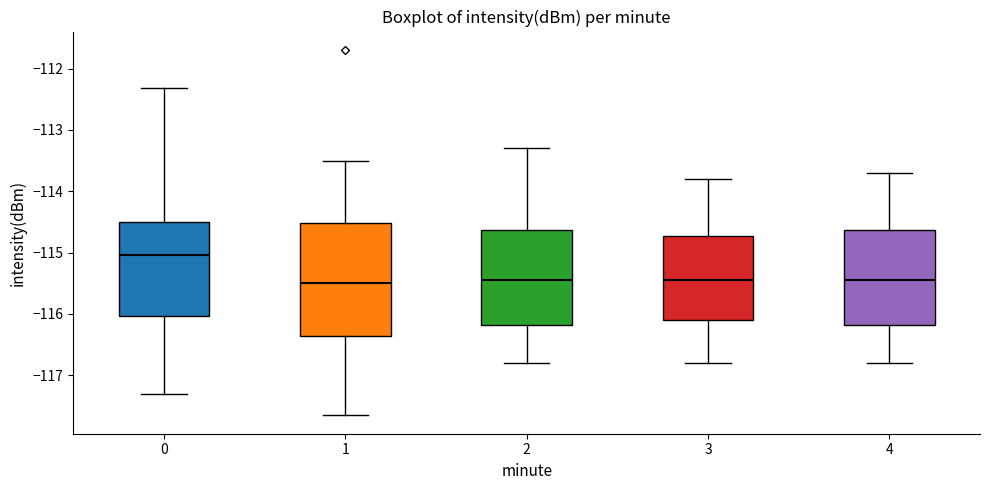

Where does the upper whisker of the box at x = 0 end on the y-axis? The values are not printed on the chart, so give them approximately, as read against the axis.

-112.3